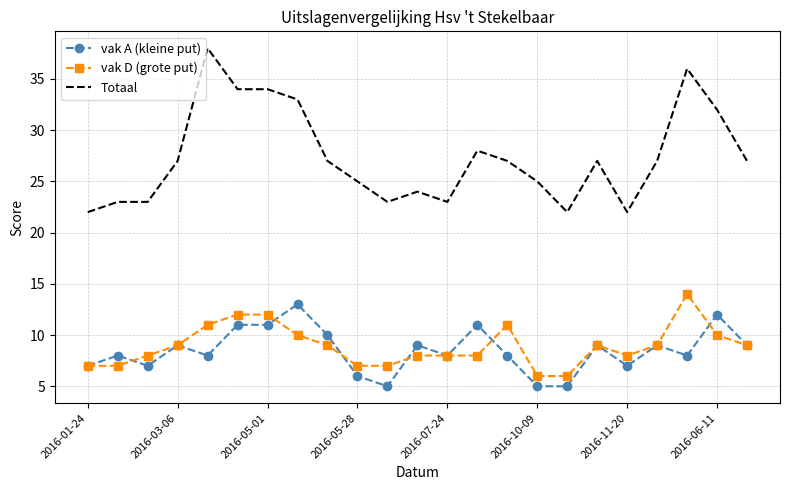

True or false: vak D (grote put) and Totaal cross at least once.

False